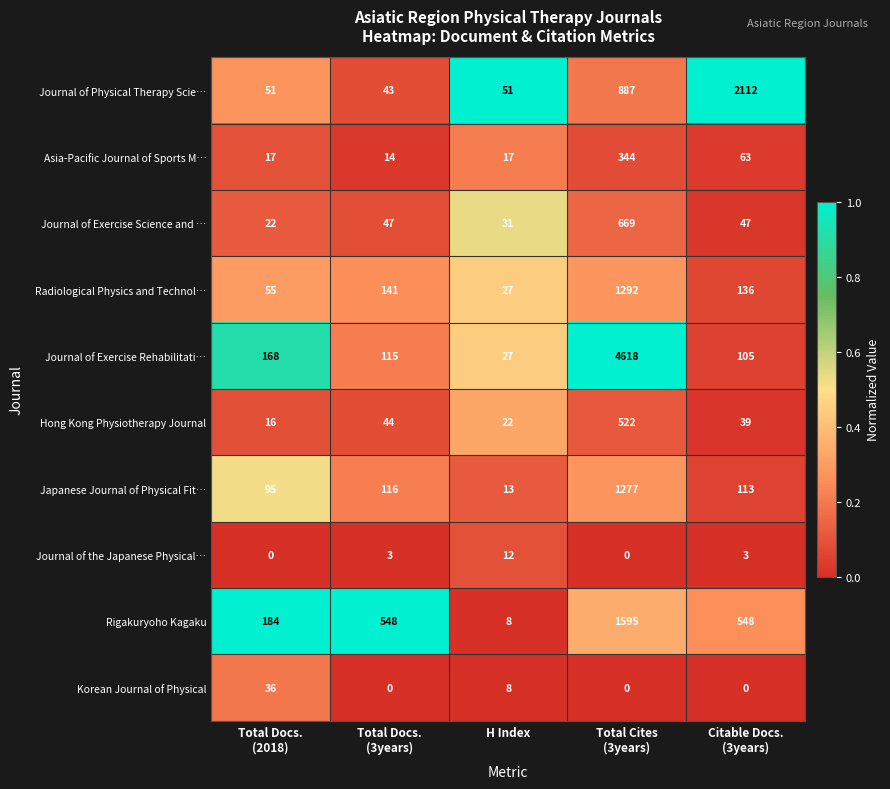

Which series changed the most between Total Docs.
(3years) and Citable Docs.
(3years)?

Journal of Physical Therapy Scie…